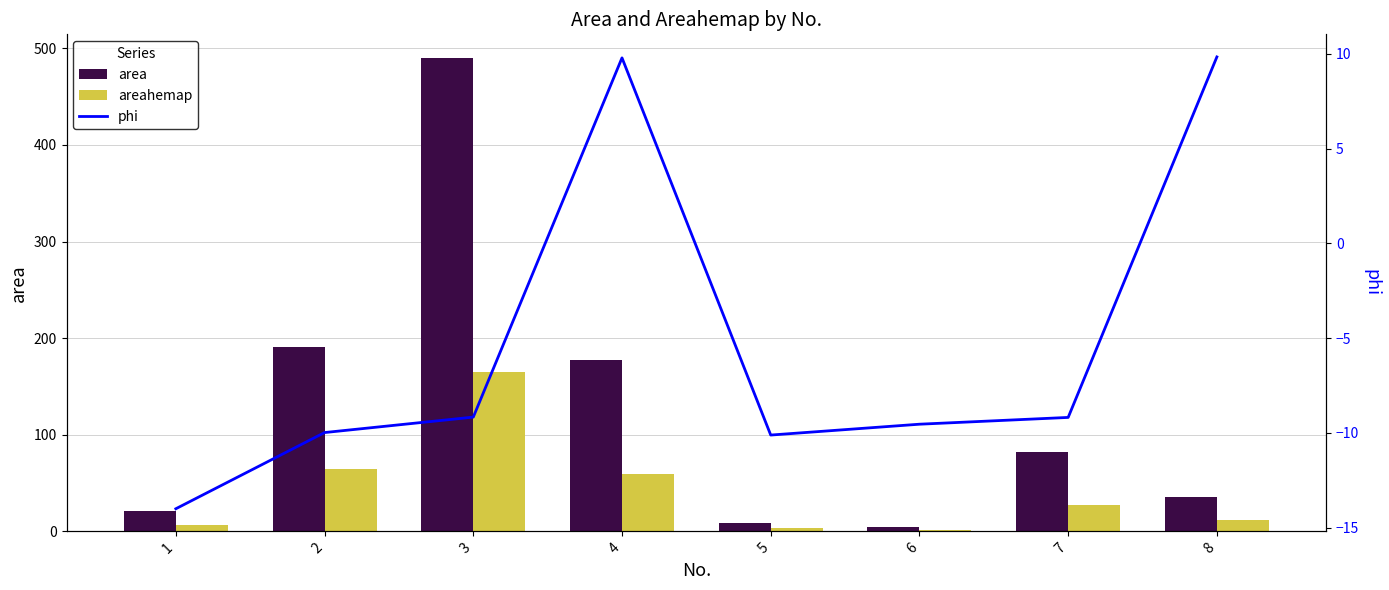

Rank the series by their average value, from highest to lowest.

area, areahemap, phi